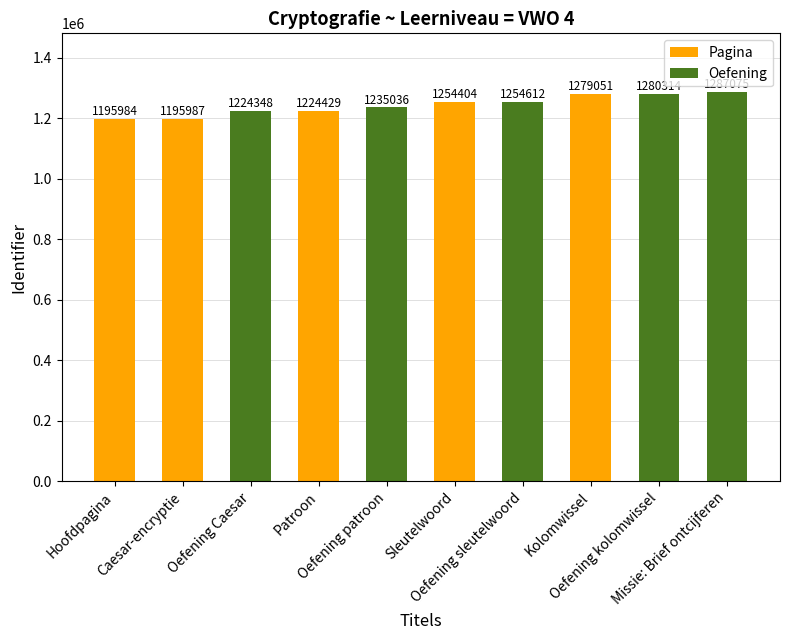

What position from the left is Oefening sleutelwoord?

7